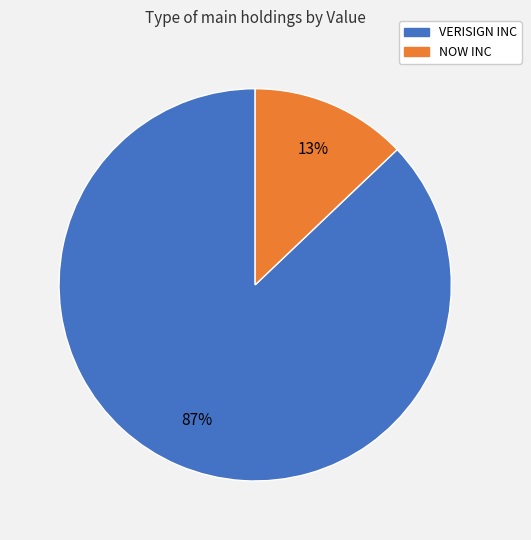

Rank the categories by value from lowest to highest.

NOW INC, VERISIGN INC